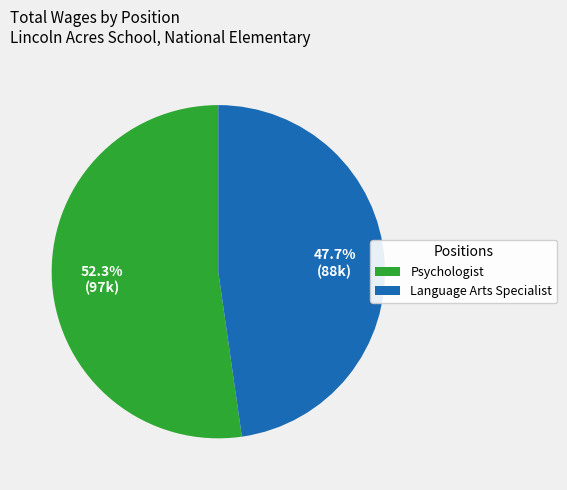

What is the ratio of the value at Language Arts Specialist to the value at Psychologist?

0.9